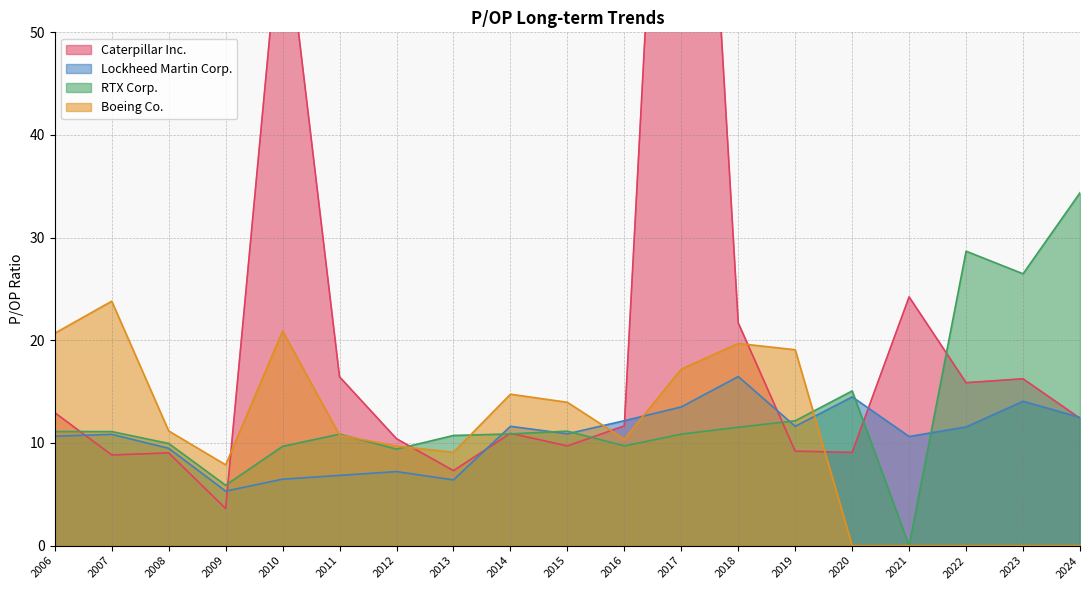

At which label does Lockheed Martin Corp. reach its peak?

2018